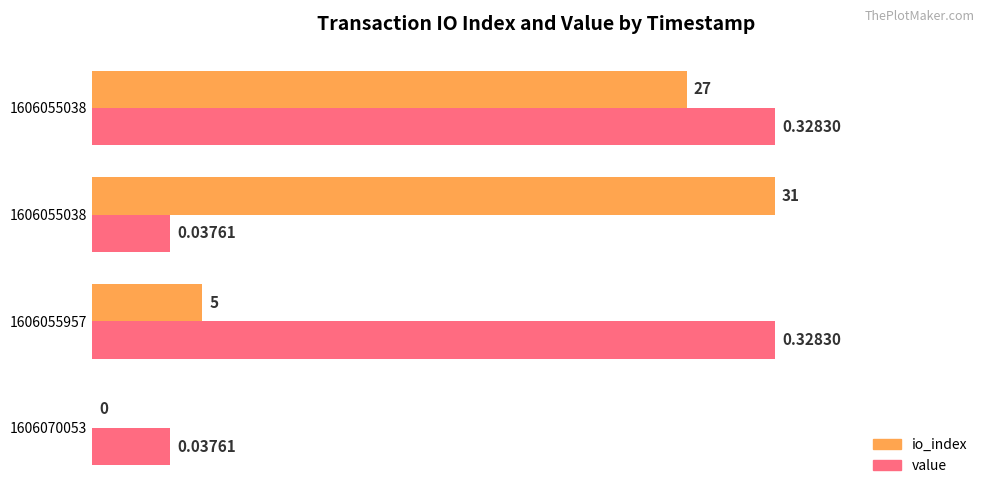

Which series has the largest range (max minus min)?

io_index